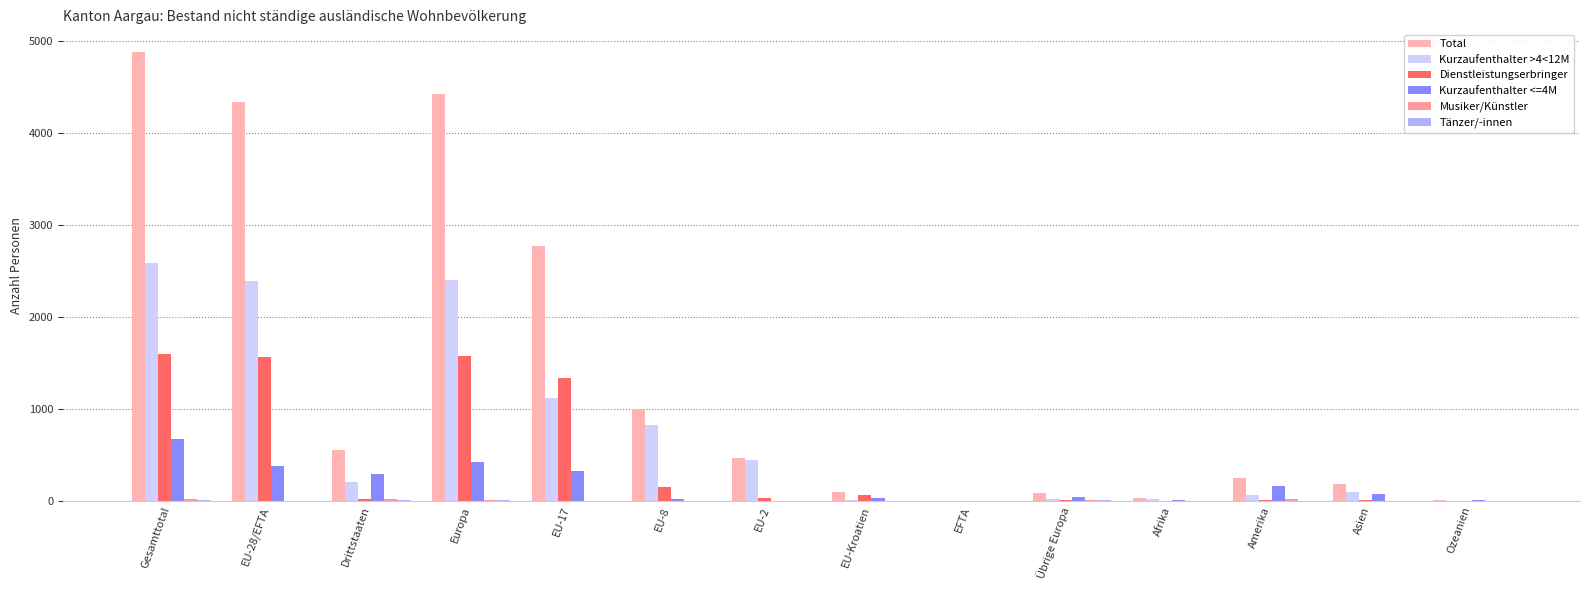

What is the total value across all series at Asien?

356